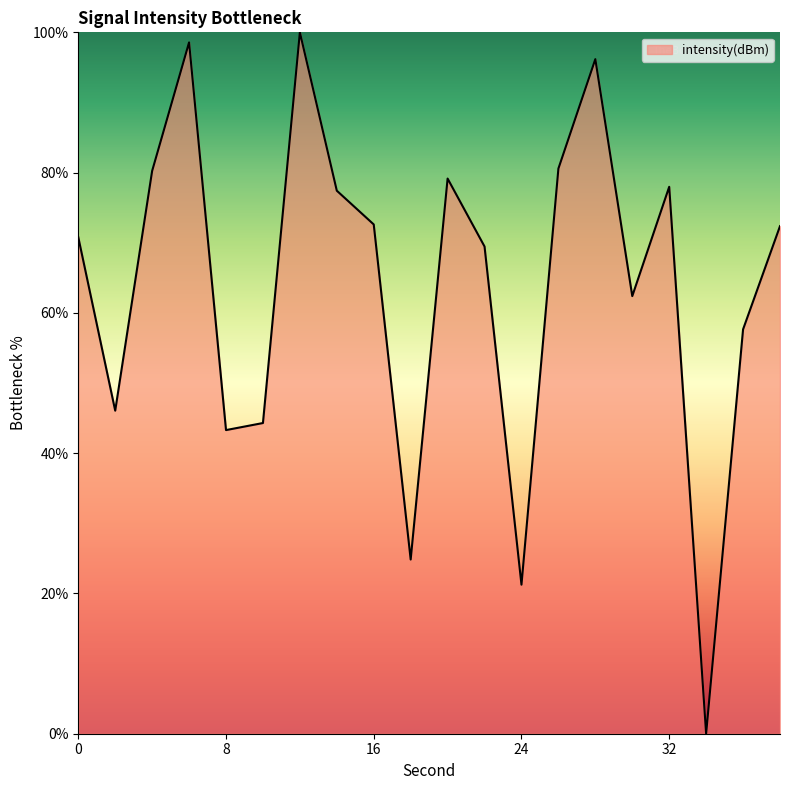

What is the maximum value shown in the chart?

100.0